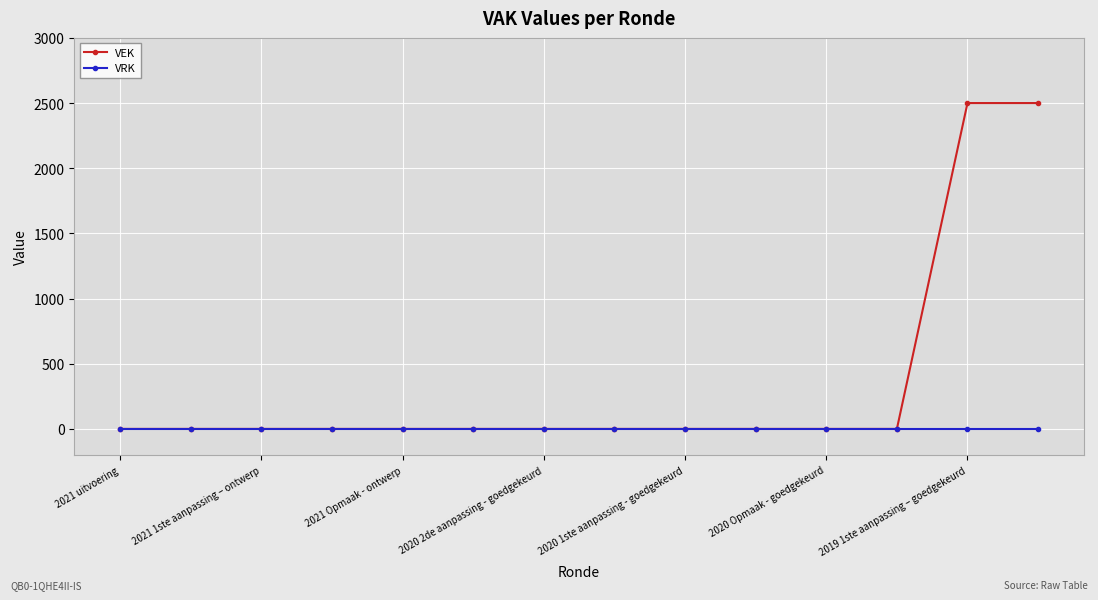

Which series has the largest total across all categories?

VEK